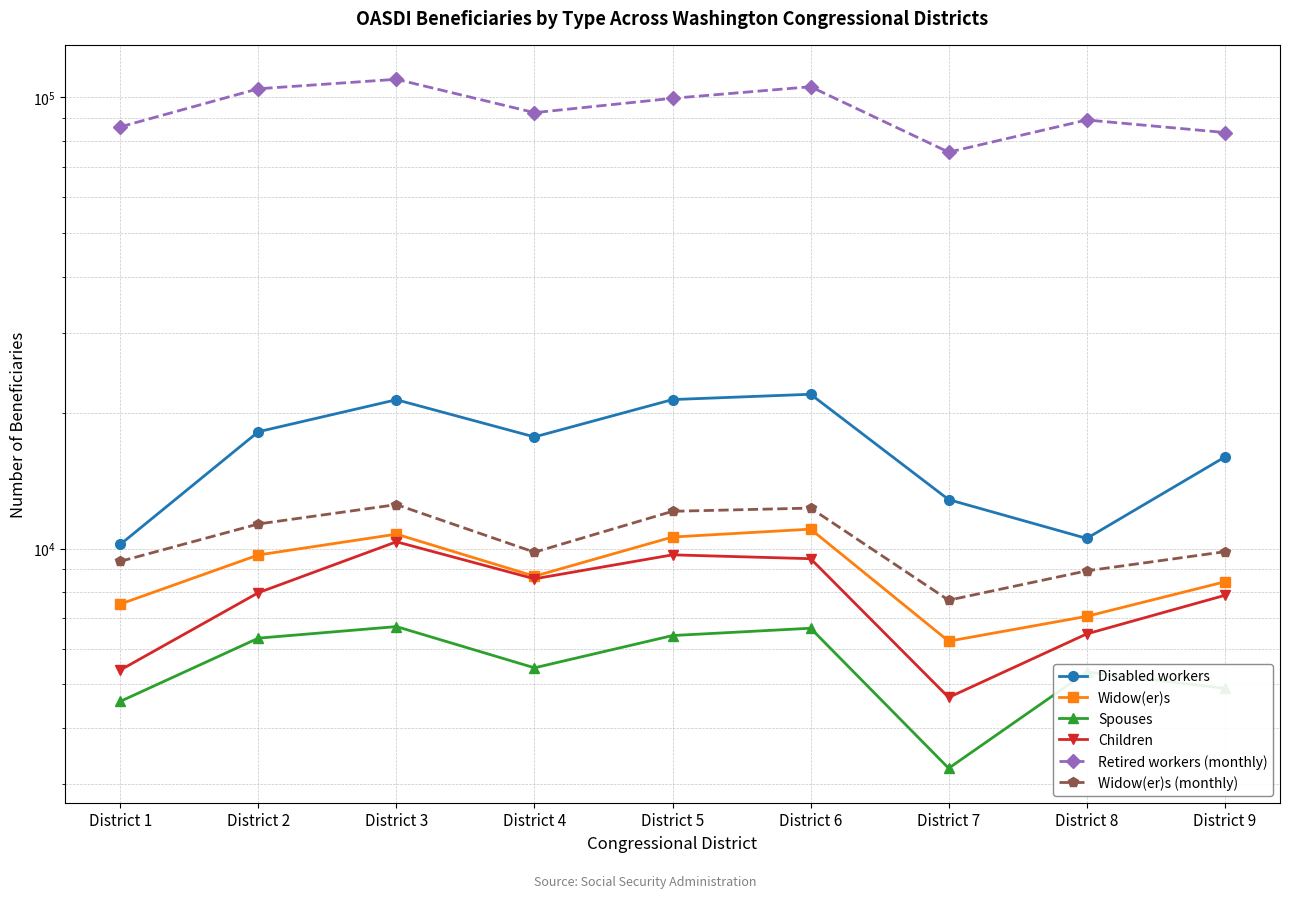

What is the sum of the Widow(er)s (monthly) values at District 3 and District 8?

21435